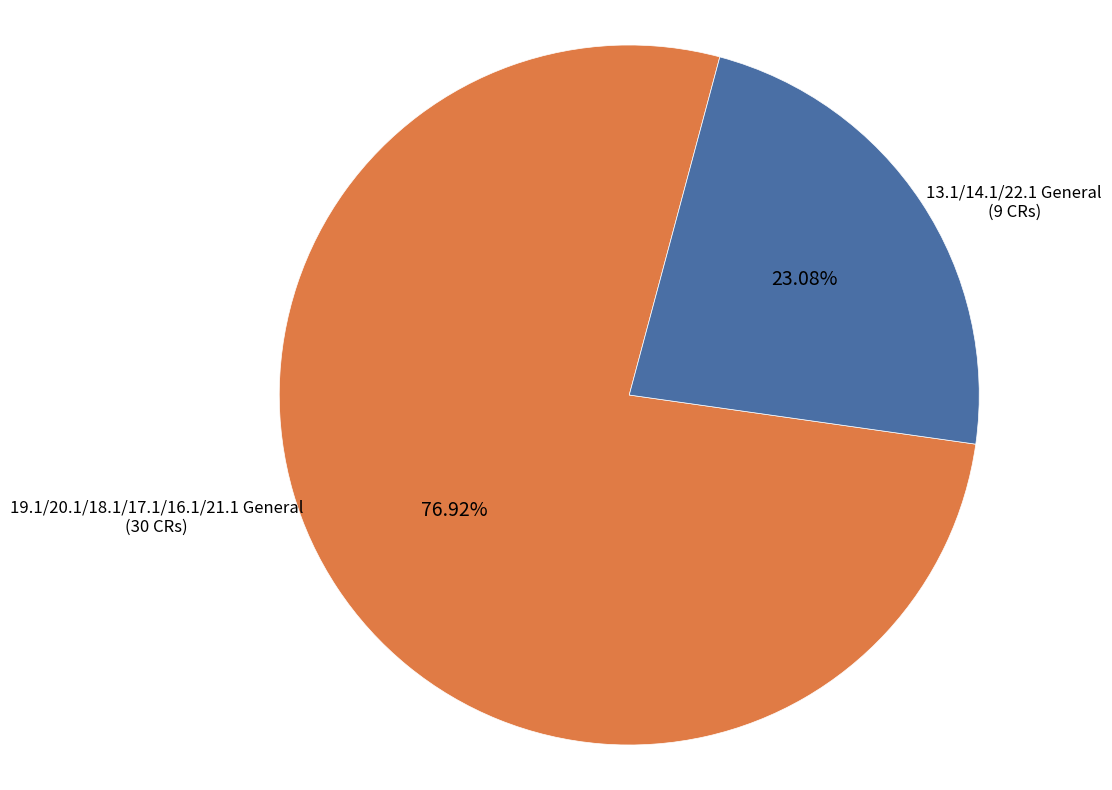

Count the number of slices in the pie.

2